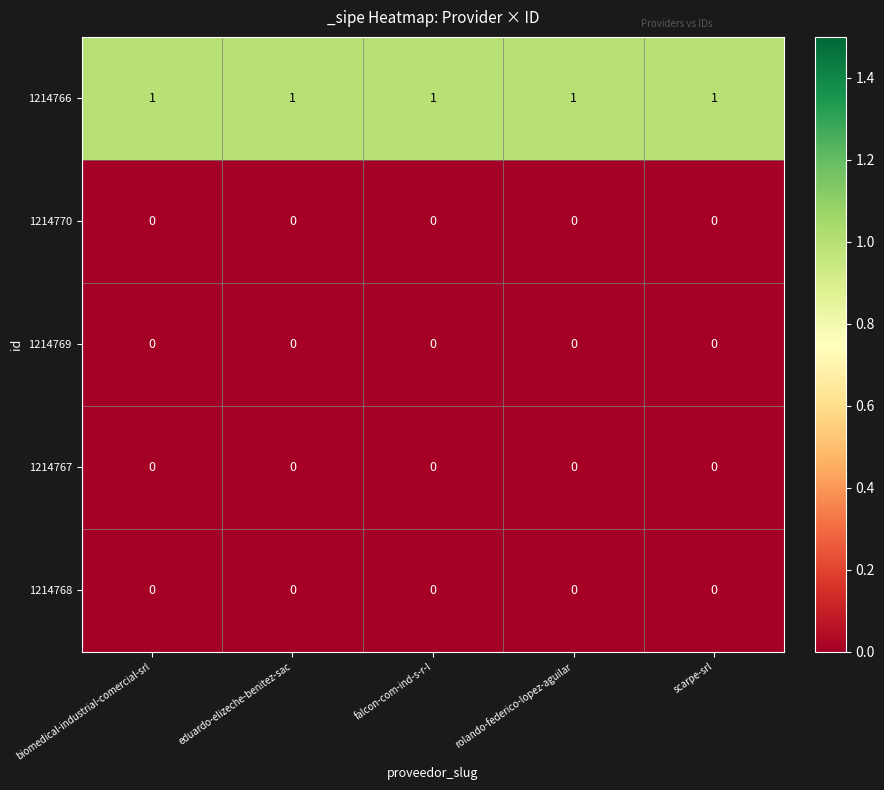

At how many categories does at least one series exceed 0?

5